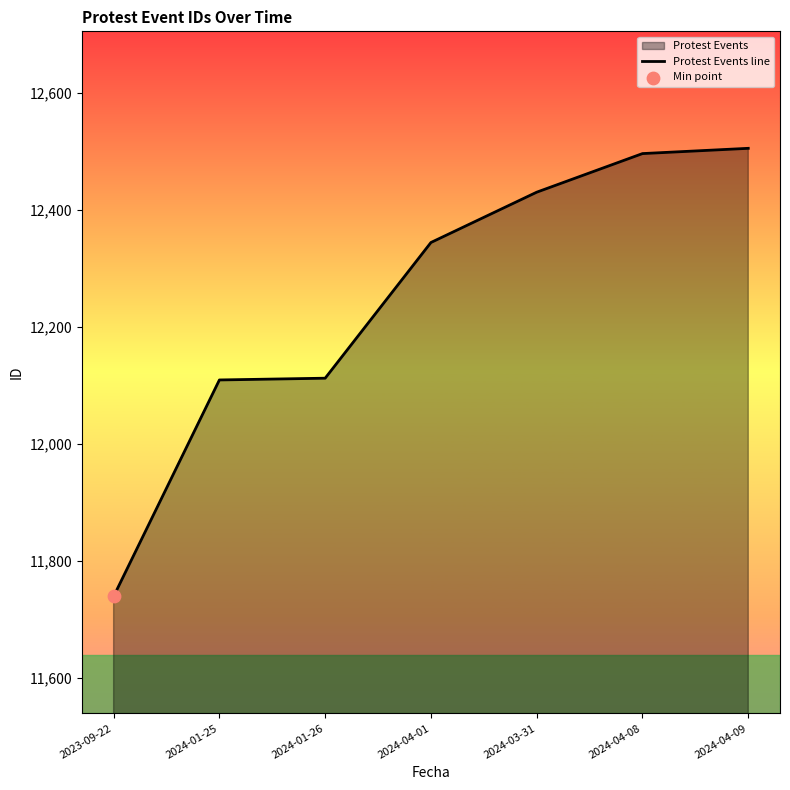

What is the change in value from 2024-04-01 to 2024-03-31?

+86